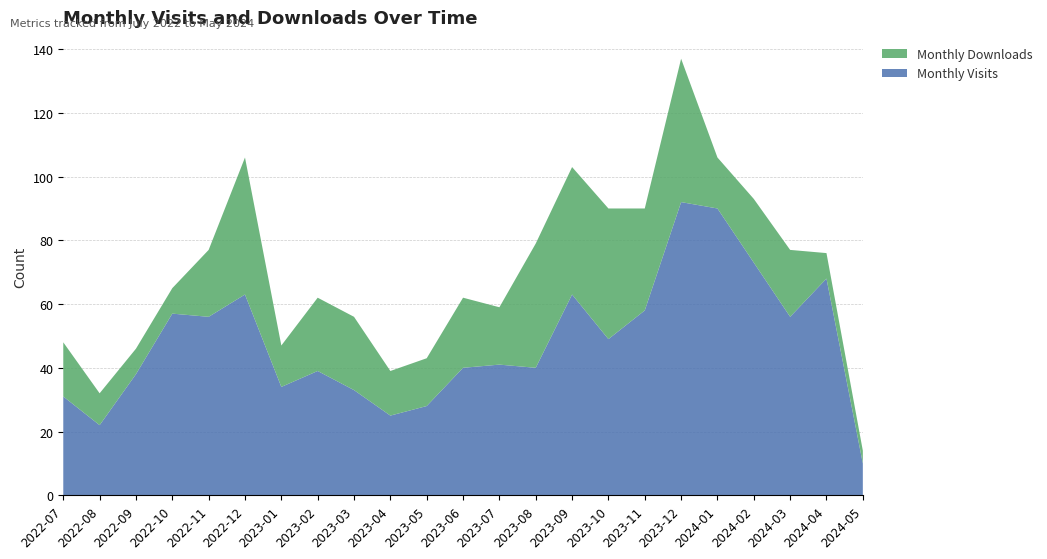

Reading left to right, list all the values displayed in this chart.

Monthly Visits: 31	22	38	57	56	63	34	39	33	25	28	40	41	40	63	49	58	92	90	73	56	68	10
Monthly Downloads: 17	10	8	8	21	43	13	23	23	14	15	22	18	39	40	41	32	45	16	20	21	8	4